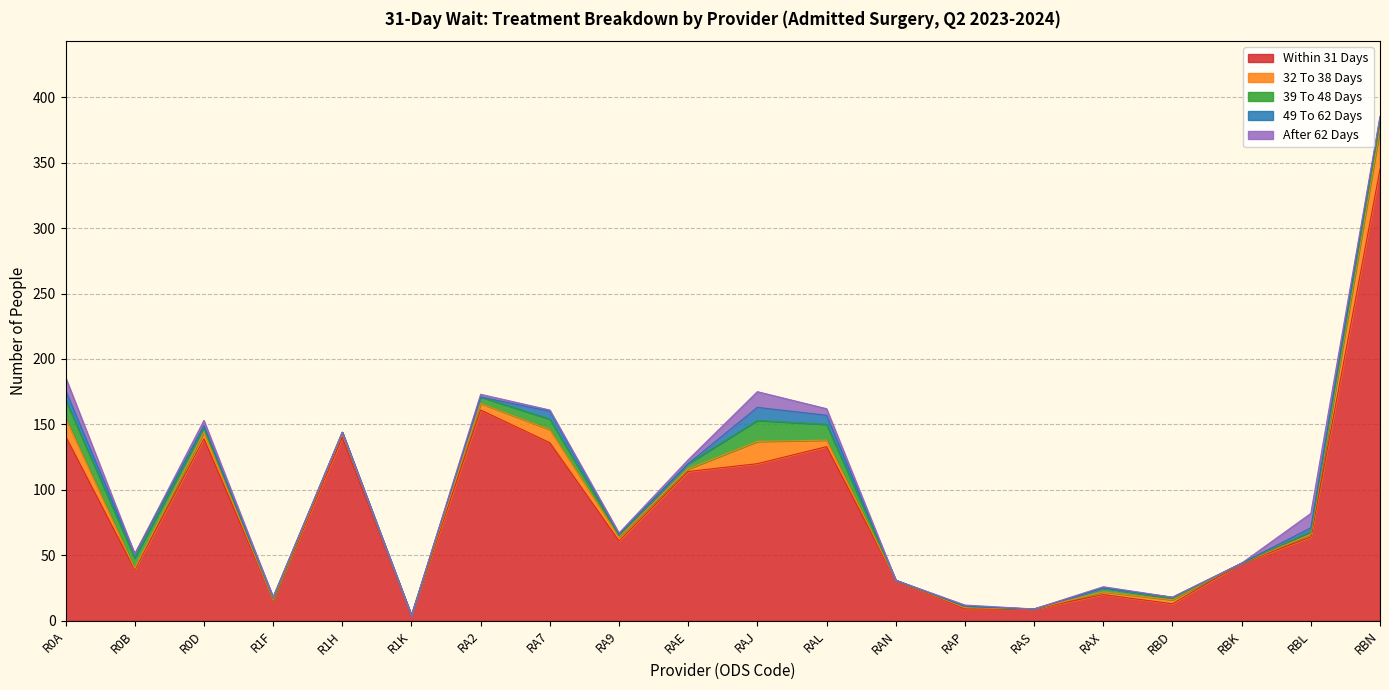

Between RAN and RAP, which series saw the biggest shift?

Within 31 Days